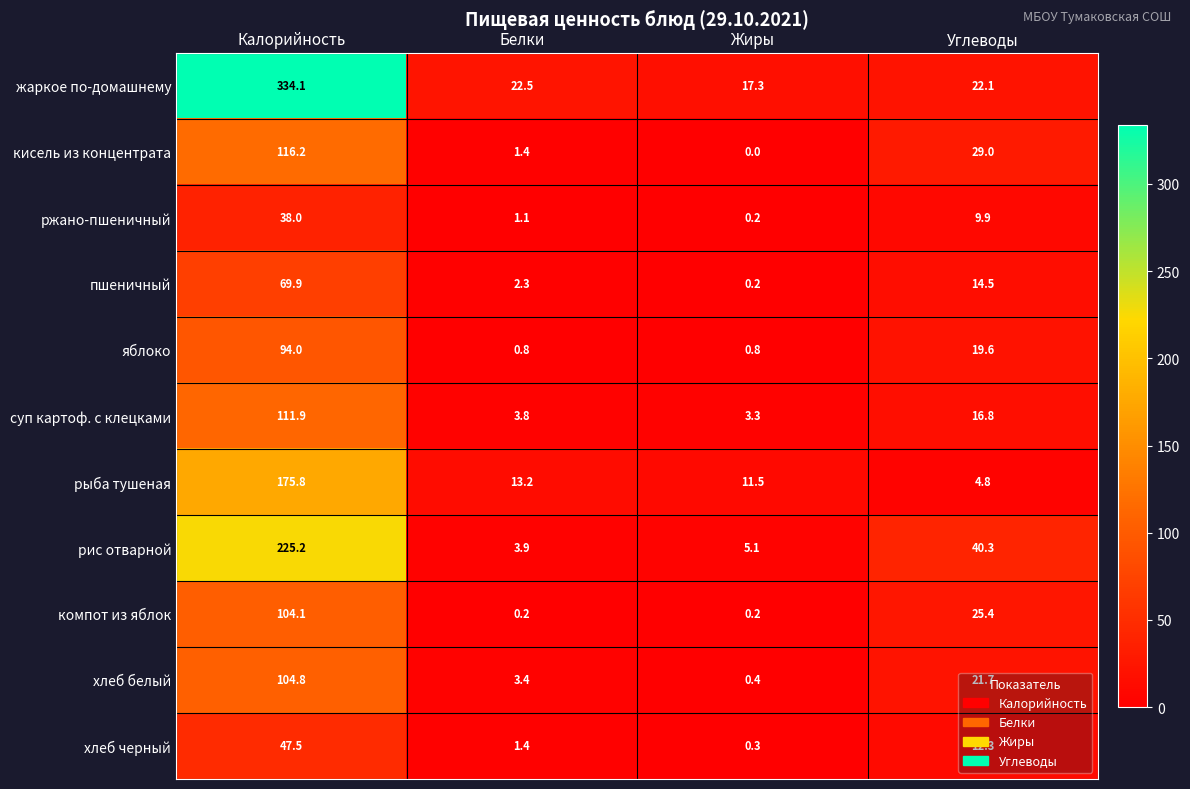

What is the difference between the second highest and minimum values in the хлеб белый series?

21.3